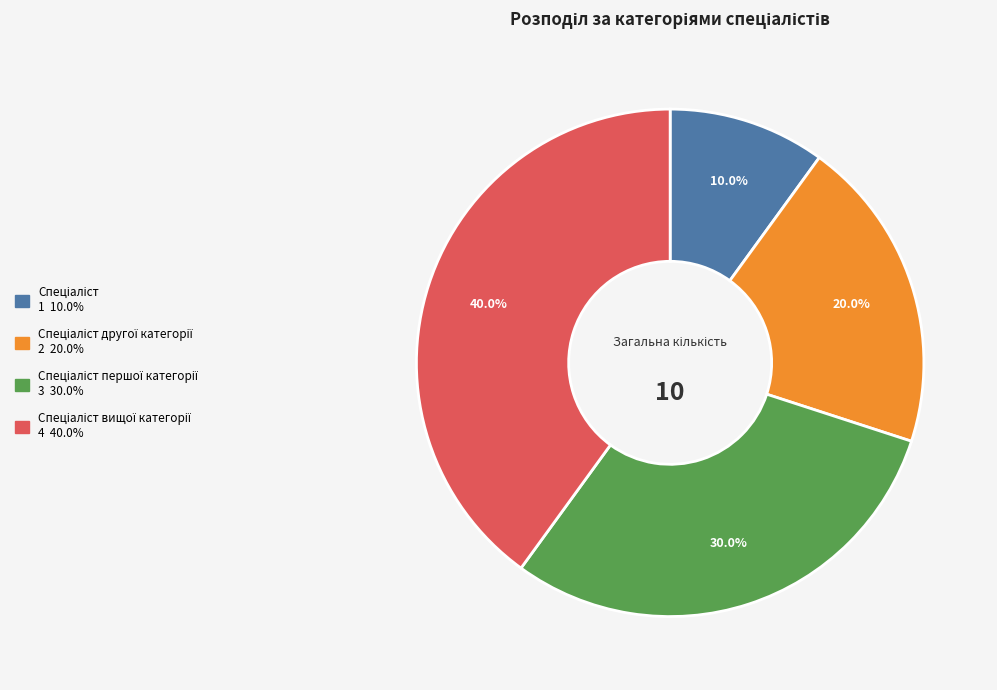

Is there any slice that represents more than half of the pie?

No